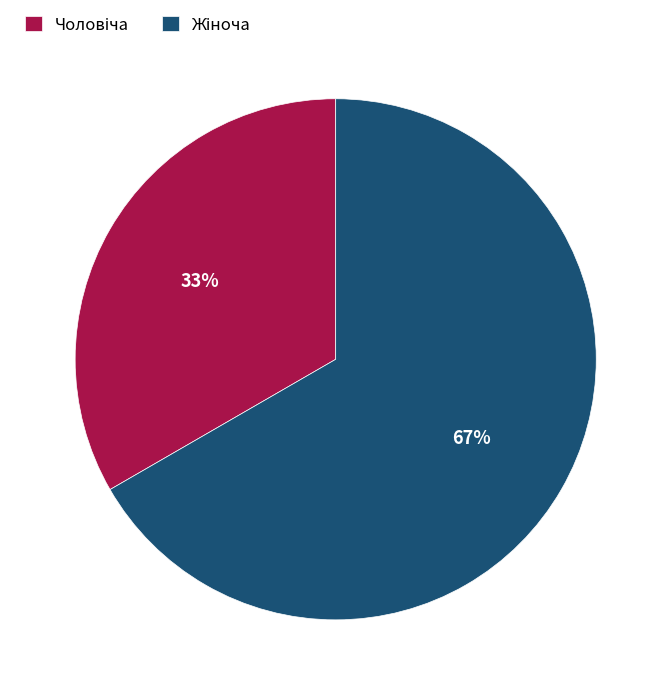

Is there any slice that represents more than half of the pie?

Yes